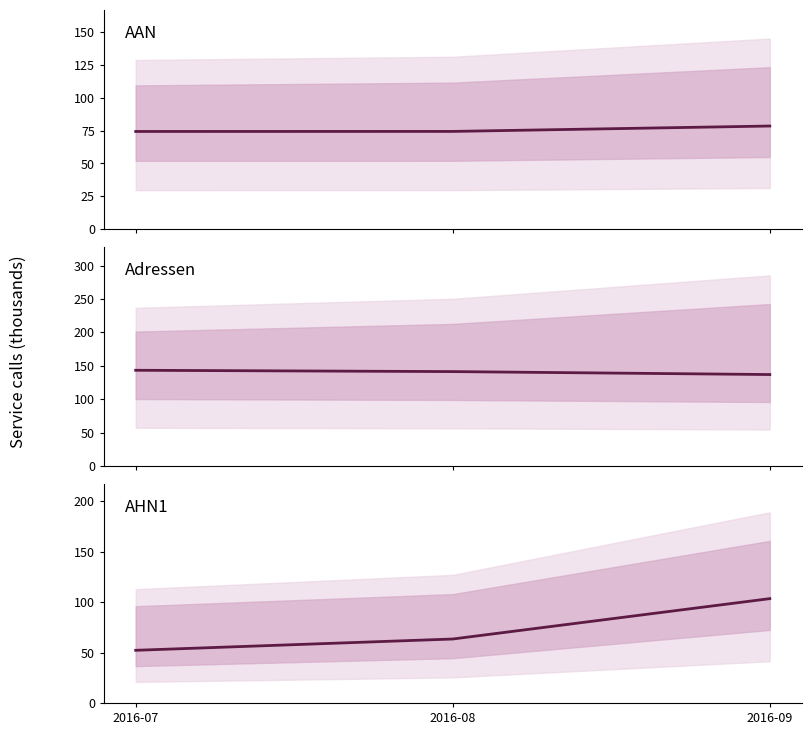

How many values in the Adressen WMS calls series exceed 141?

2